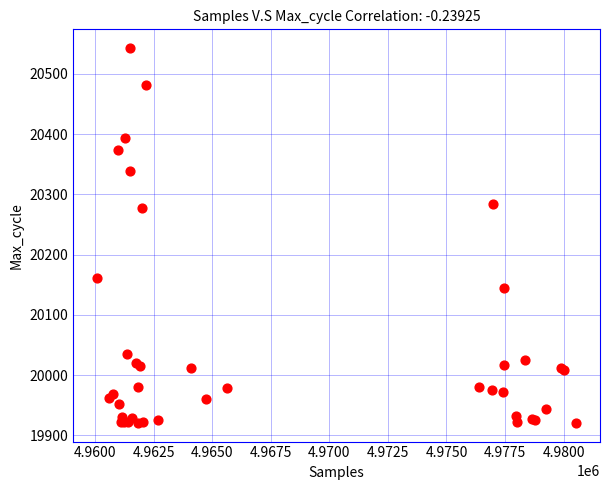

What Y value in the scatter plot is closest to 20232?

20277